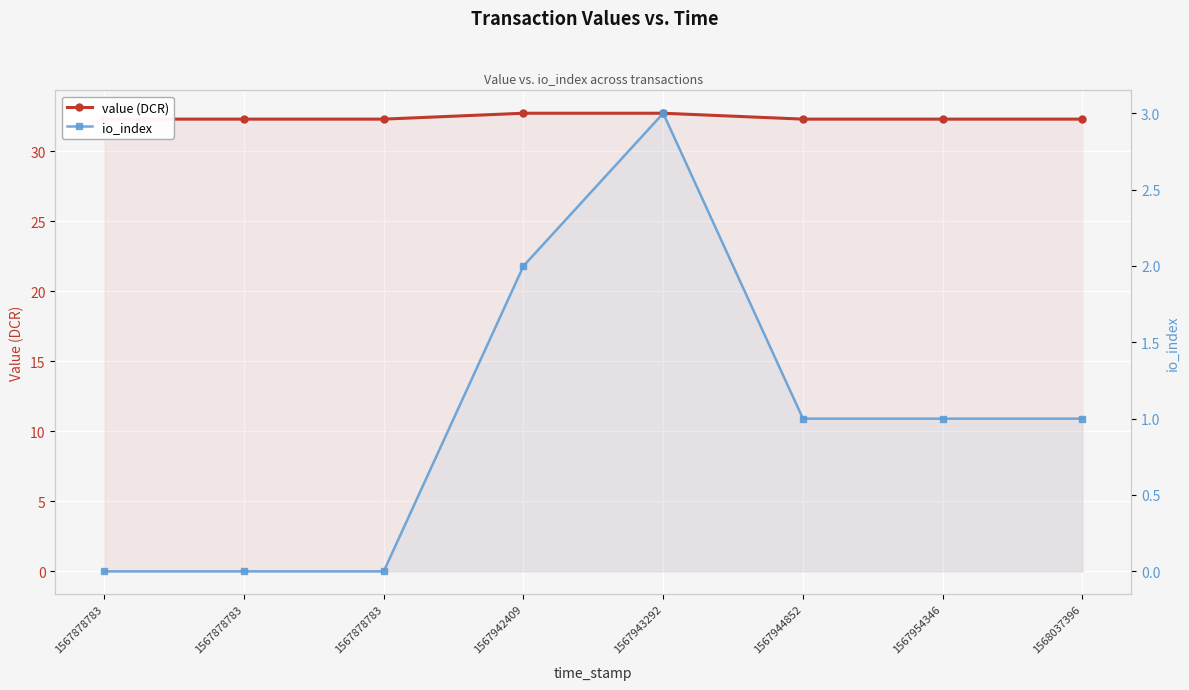

Is it true that io_index equals 1.0 at 1567954346?

True